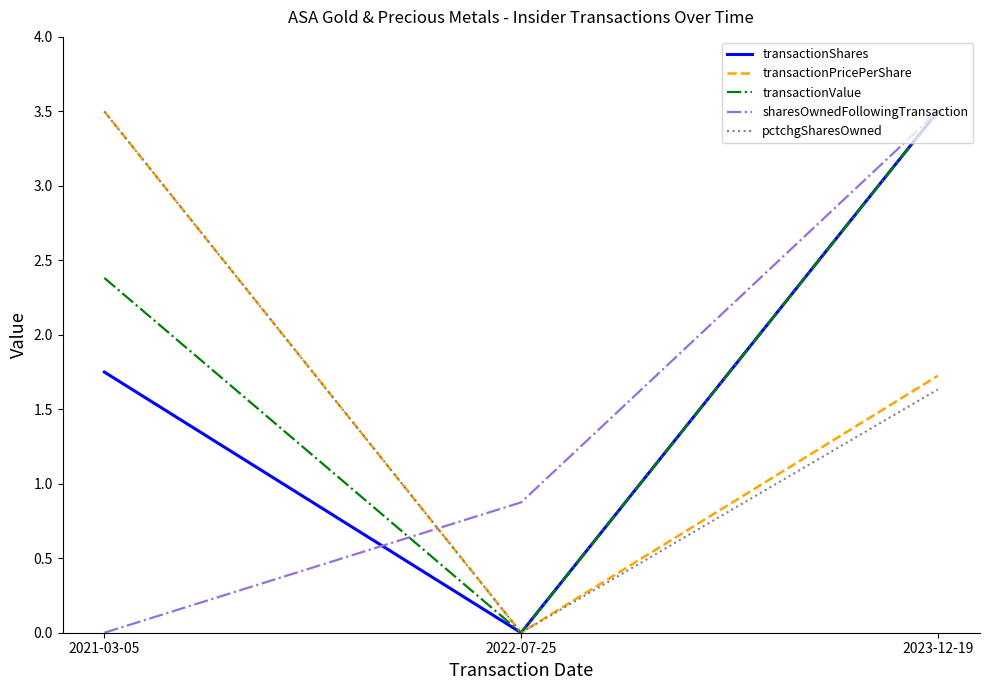

What is the sum of the pctchgSharesOwned values at 2023-12-19 and 2021-03-05?

5.1